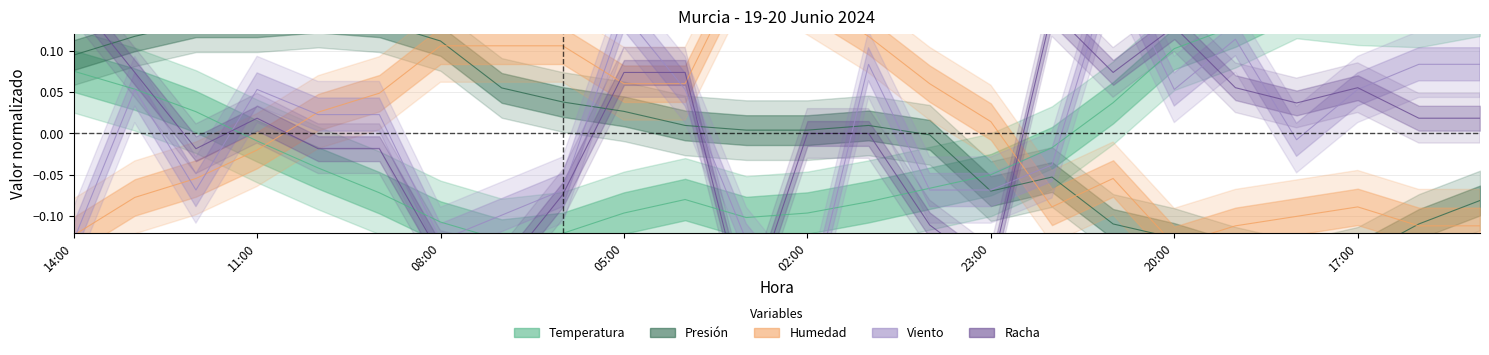

How many values in the Temperatura series exceed 0?

10